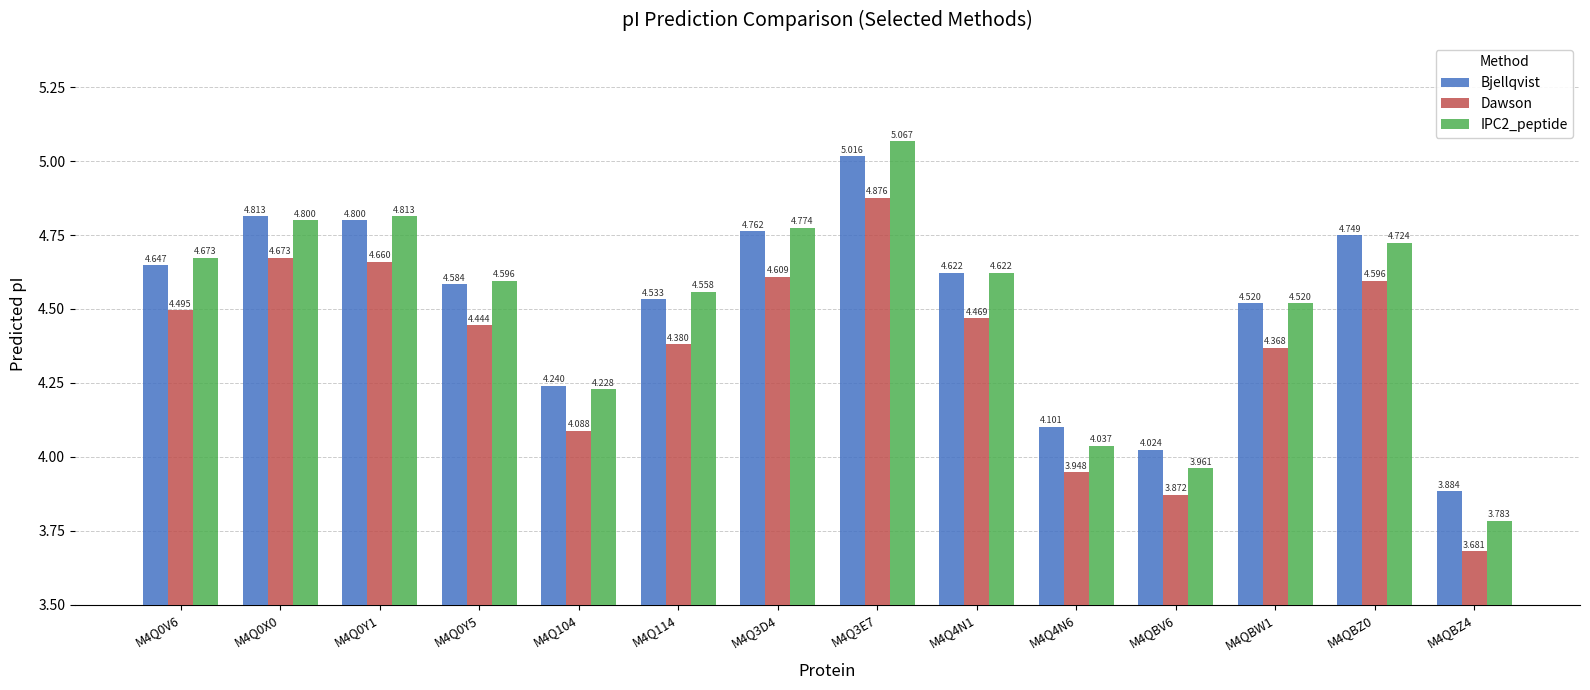

How many distinct data groups are displayed?

3